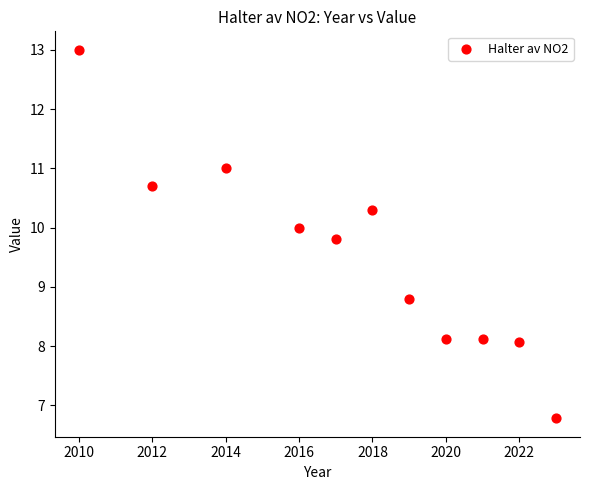

What is the range of X values (max minus min)?

13.0